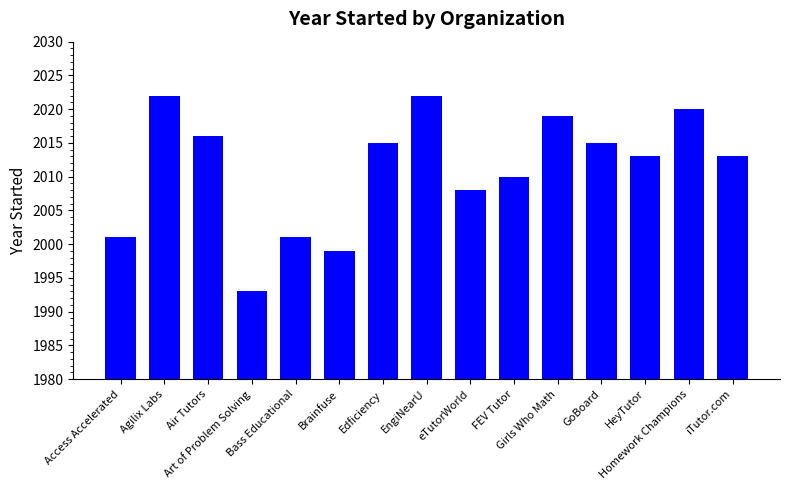

The value at Agilix Labs is 2022. True or false?

True